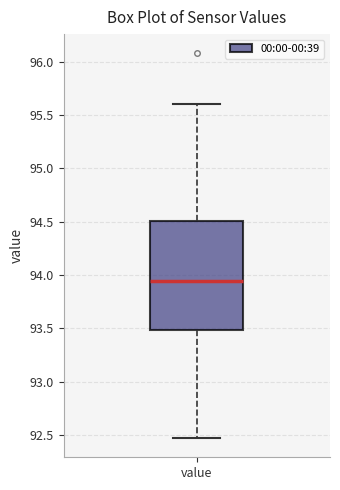

Where does the upper whisker of the box for value end on the y-axis? The values are not printed on the chart, so give them approximately, as read against the axis.

95.60